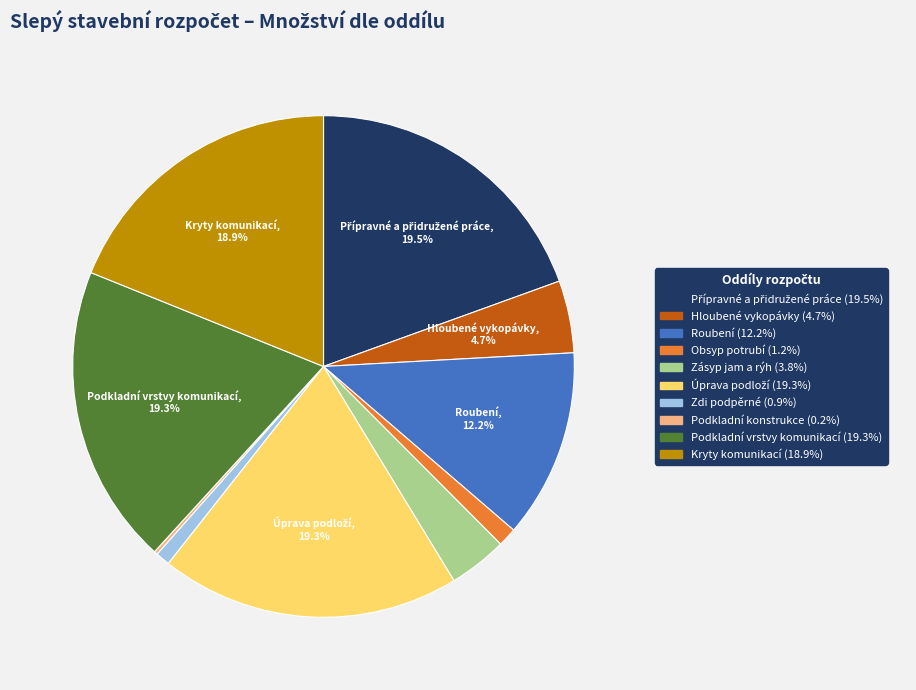

Does any single category account for the majority?

No